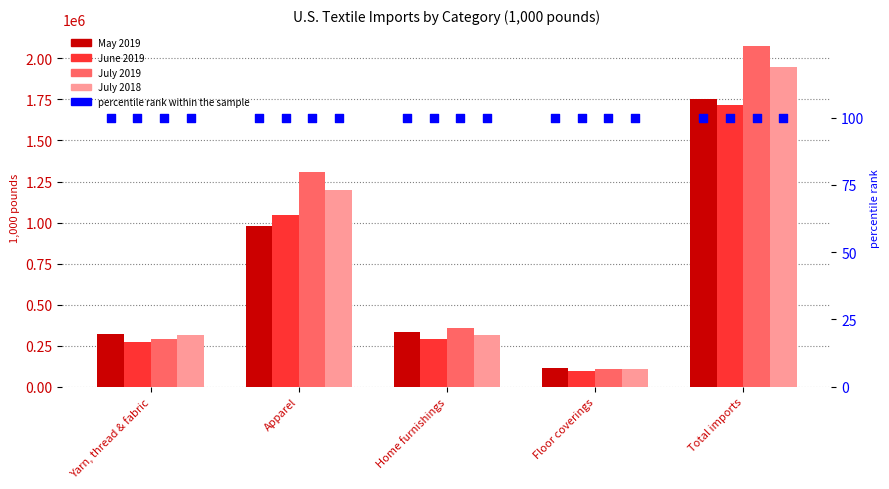

Which series reaches the maximum Y coordinate?

July 2019